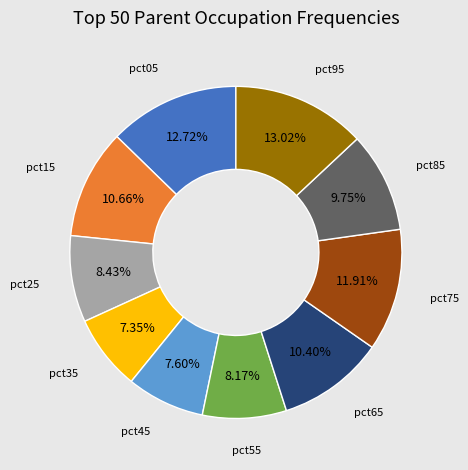

Is there a majority slice in this chart?

No